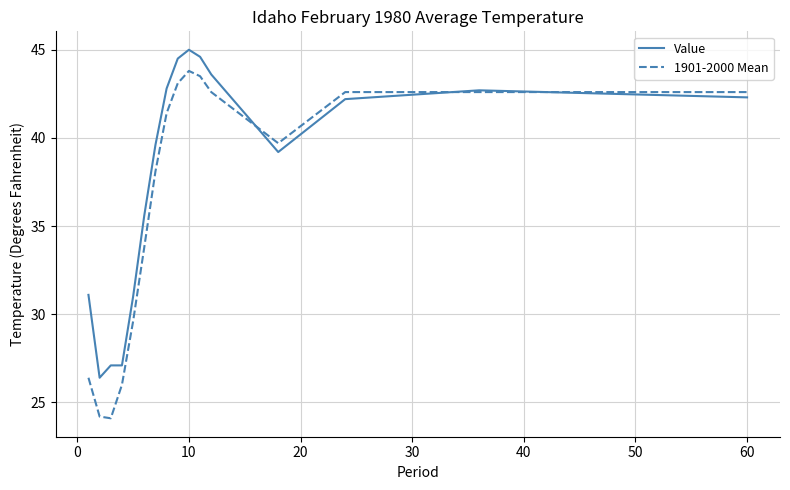

Reading left to right, transcribe all the data shown in this chart.

Value: 31.1	26.4	27.1	27.1	31.0	35.6	39.6	42.8	44.5	45.0	44.6	43.6	39.2	42.2	42.7	42.5	42.3
1901-2000 Mean: 26.4	24.2	24.1	26.0	29.6	33.8	38.1	41.4	43.1	43.8	43.5	42.6	39.7	42.6	42.6	42.6	42.6